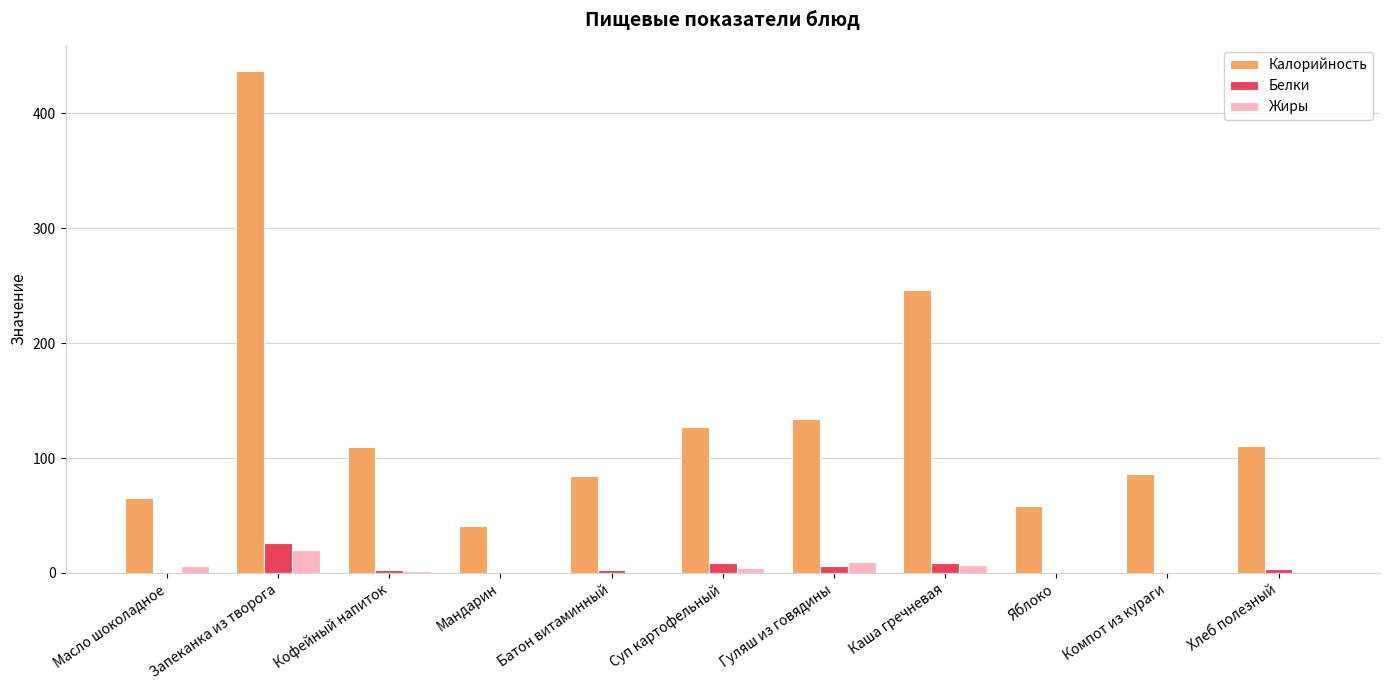

What is the maximum value for Калорийность?

437.0